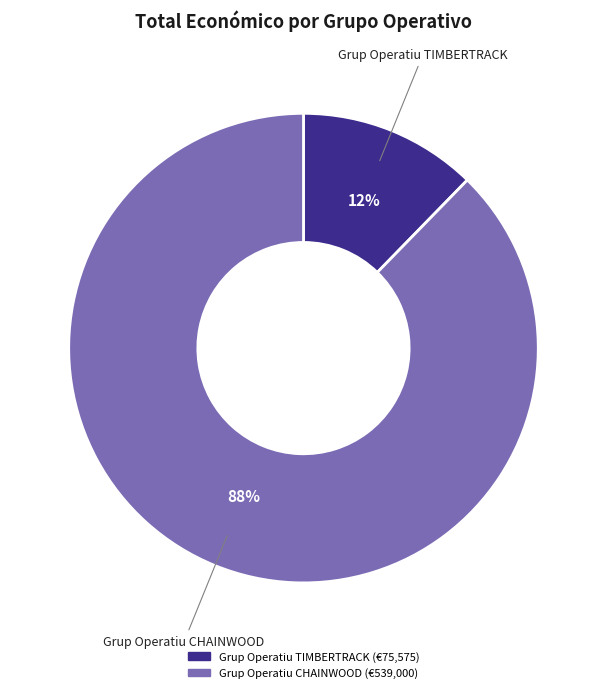

Which has a higher value, Grup Operatiu CHAINWOOD or Grup Operatiu TIMBERTRACK?

Grup Operatiu CHAINWOOD